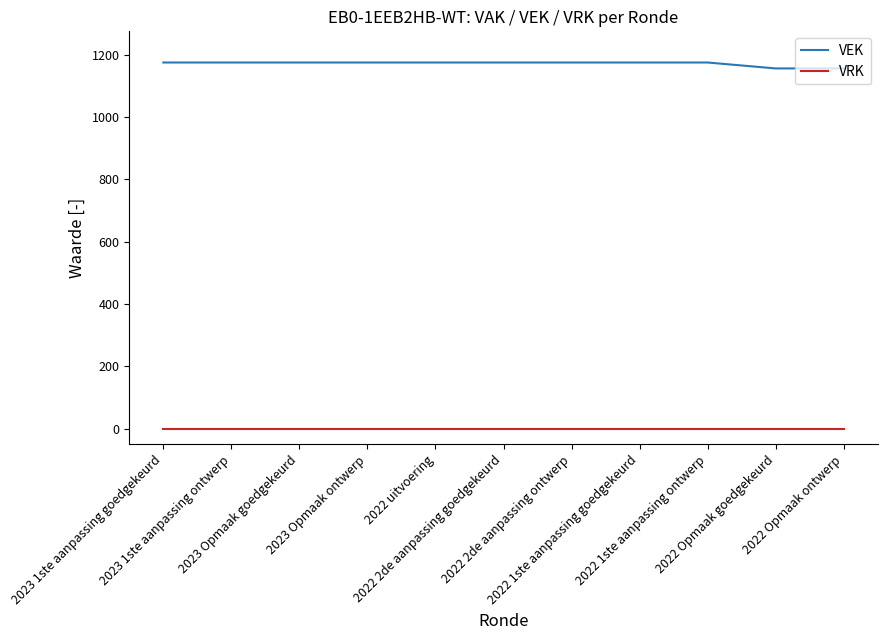

Reading right to left, what are all the values shown in this chart?

VEK: 2022 Opmaak ontwerp=1156	2022 Opmaak goedgekeurd=1156	2022 1ste aanpassing ontwerp=1175	2022 1ste aanpassing goedgekeurd=1175	2022 2de aanpassing ontwerp=1175	2022 2de aanpassing goedgekeurd=1175	2022 uitvoering=1175	2023 Opmaak ontwerp=1175	2023 Opmaak goedgekeurd=1175	2023 1ste aanpassing ontwerp=1175	2023 1ste aanpassing goedgekeurd=1175
VRK: 2022 Opmaak ontwerp=0	2022 Opmaak goedgekeurd=0	2022 1ste aanpassing ontwerp=0	2022 1ste aanpassing goedgekeurd=0	2022 2de aanpassing ontwerp=0	2022 2de aanpassing goedgekeurd=0	2022 uitvoering=0	2023 Opmaak ontwerp=0	2023 Opmaak goedgekeurd=0	2023 1ste aanpassing ontwerp=0	2023 1ste aanpassing goedgekeurd=0